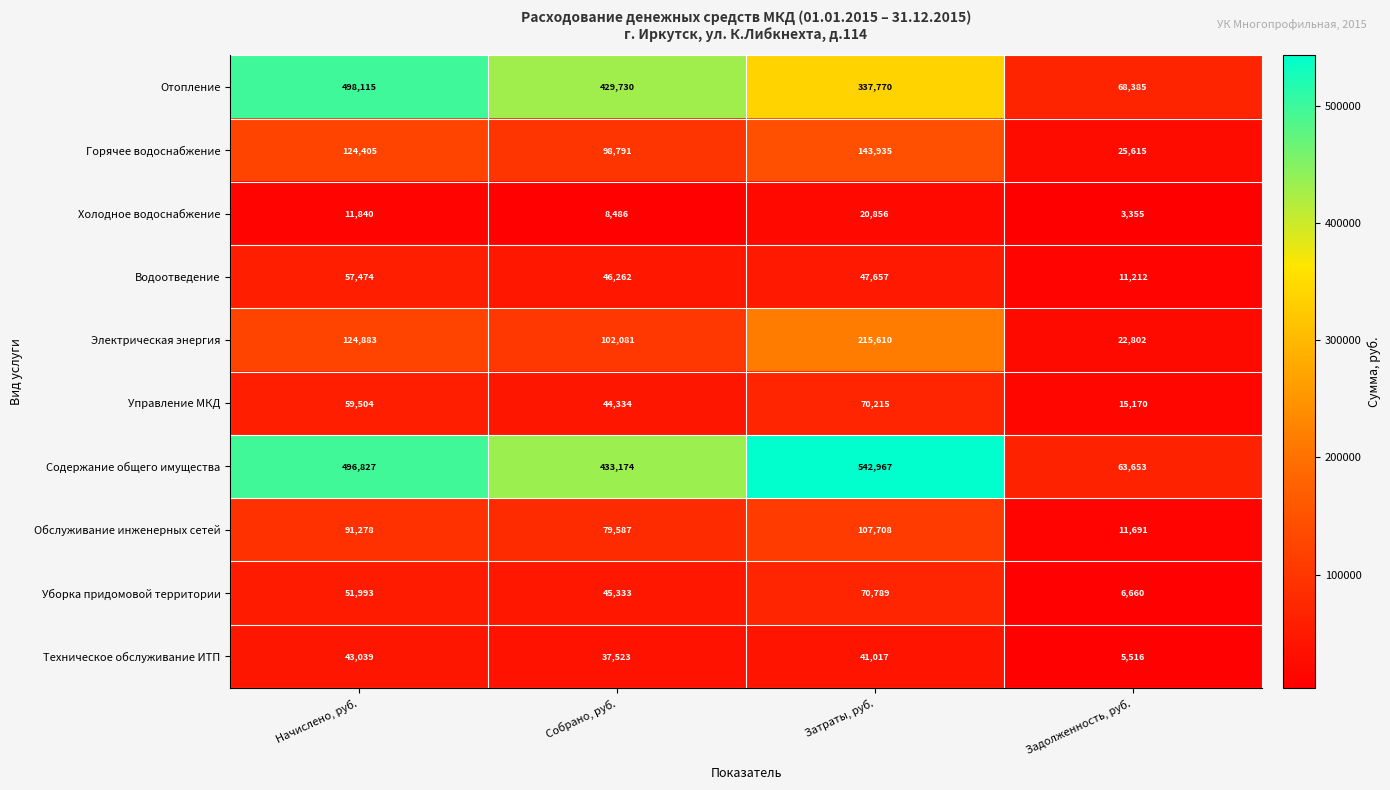

What is the greatest value displayed?

542967